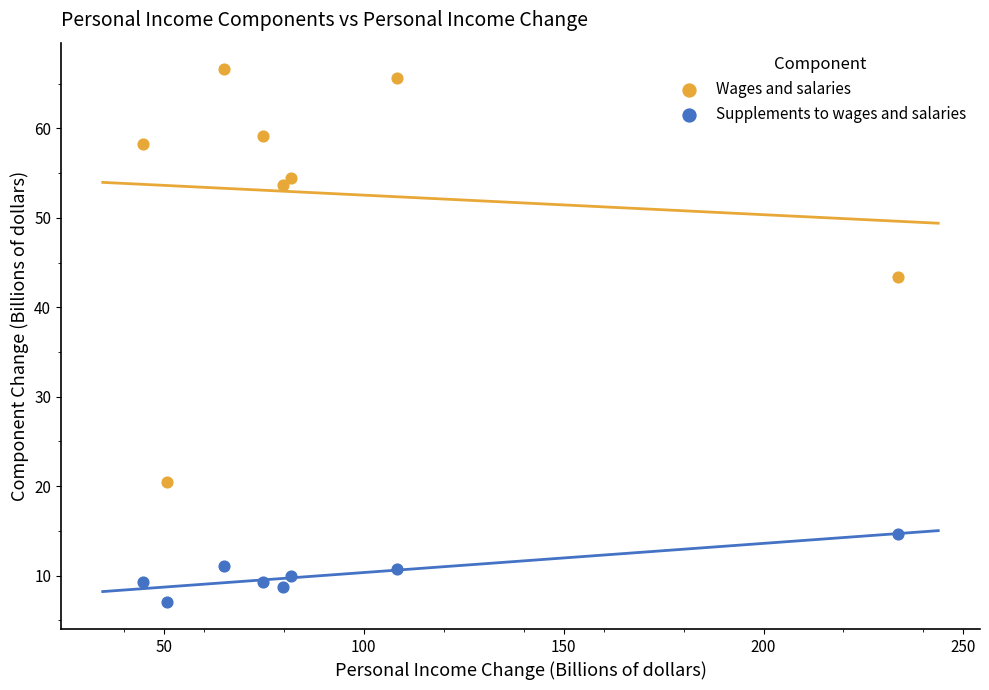

Which series reaches the minimum Y coordinate?

Supplements to wages and salaries